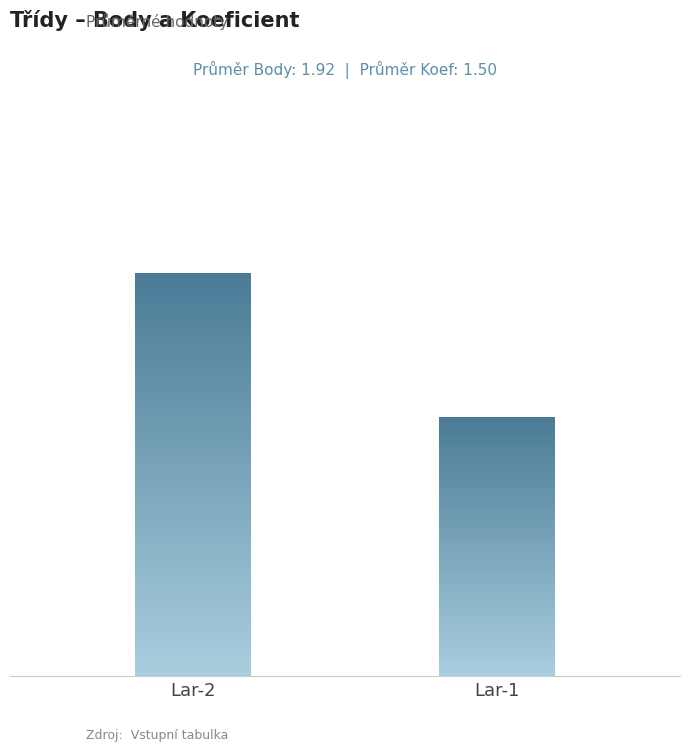

Reading left to right, list all the values displayed in this chart.

2.3	1.5